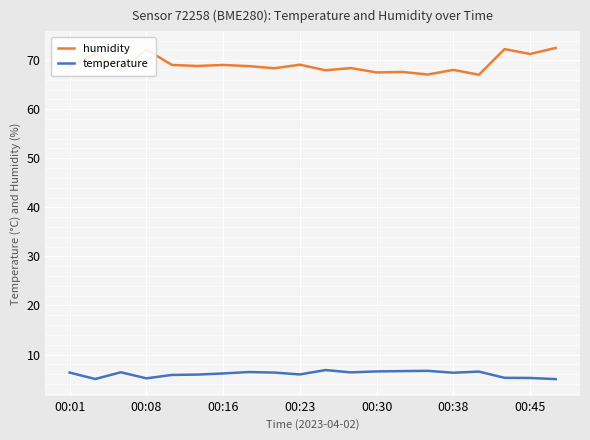

What are all the series names shown in the legend?

humidity, temperature